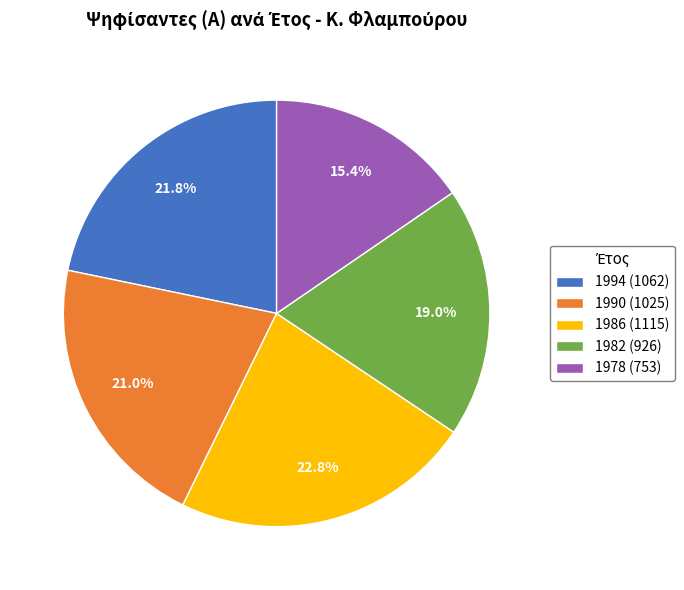

To the nearest percent, what percentage of the pie is 1978?

15%